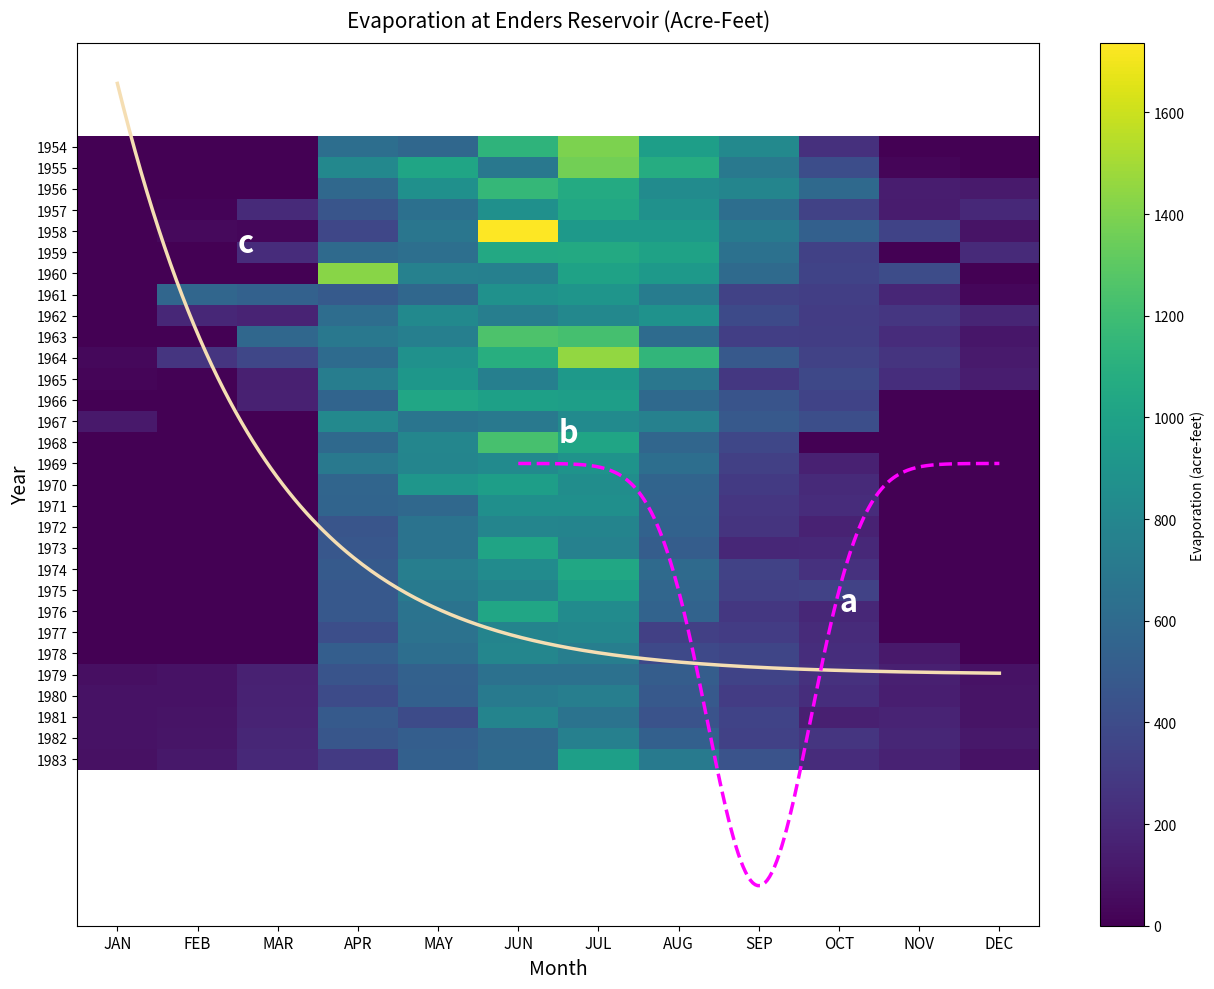

Is the value of 1964 at MAY greater than the value of 1966 at JAN?

Yes